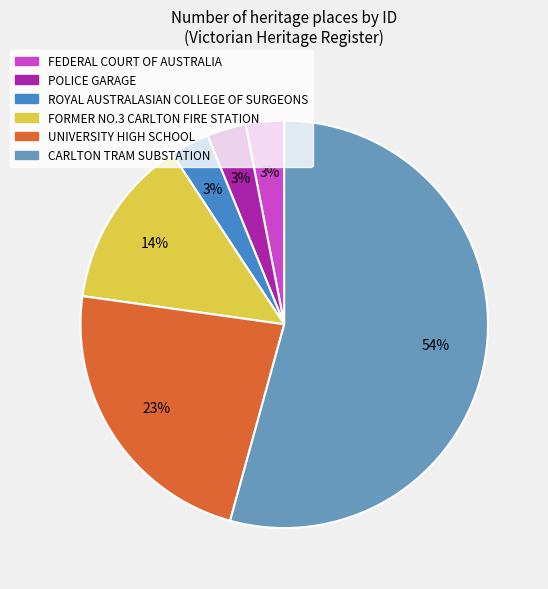

The POLICE GARAGE slice represents 3% of the pie. True or false?

True